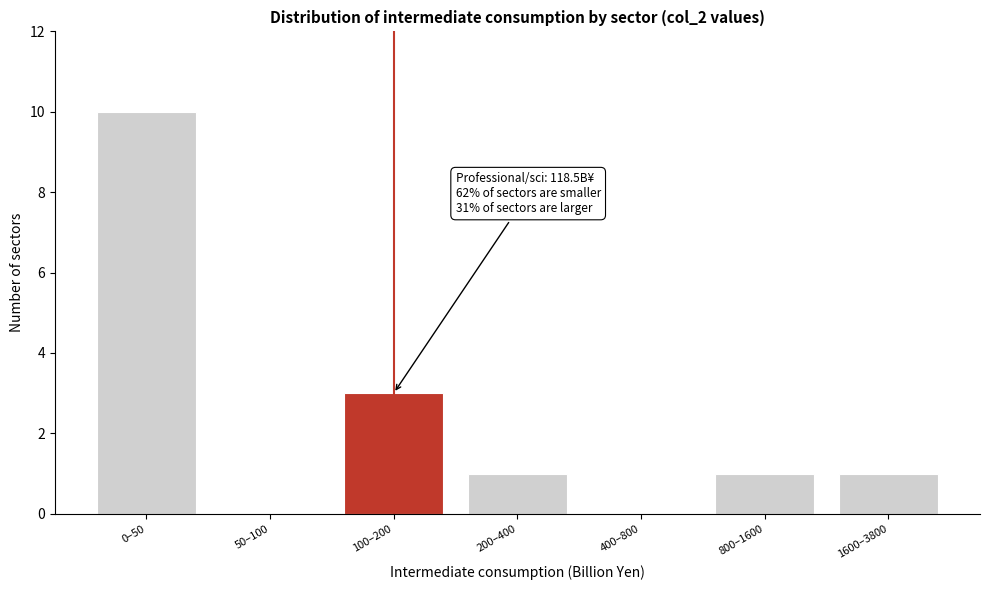

Reading right to left, what are all the values shown in this chart?

1600–3800=1	800–1600=1	400–800=0	200–400=1	100–200=3	50–100=0	0–50=10